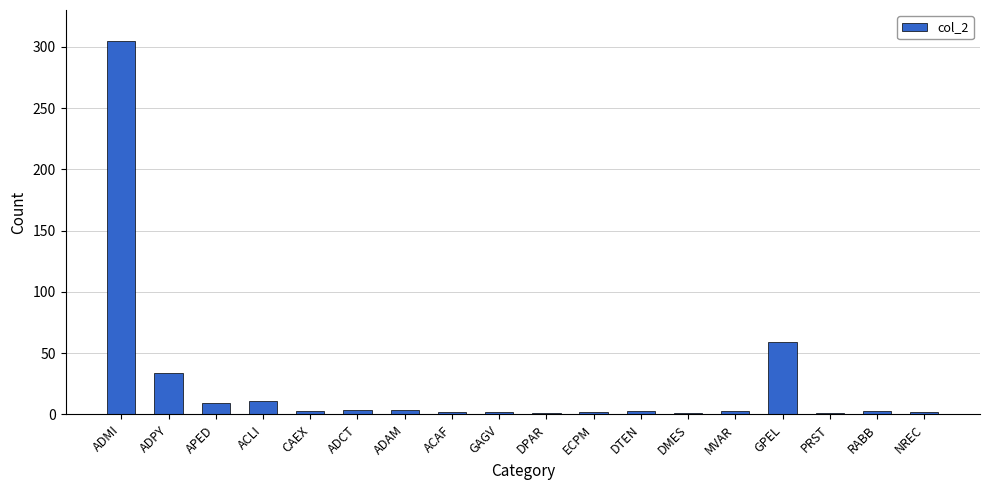

True or false: the data shows 34 at ADPY.

True